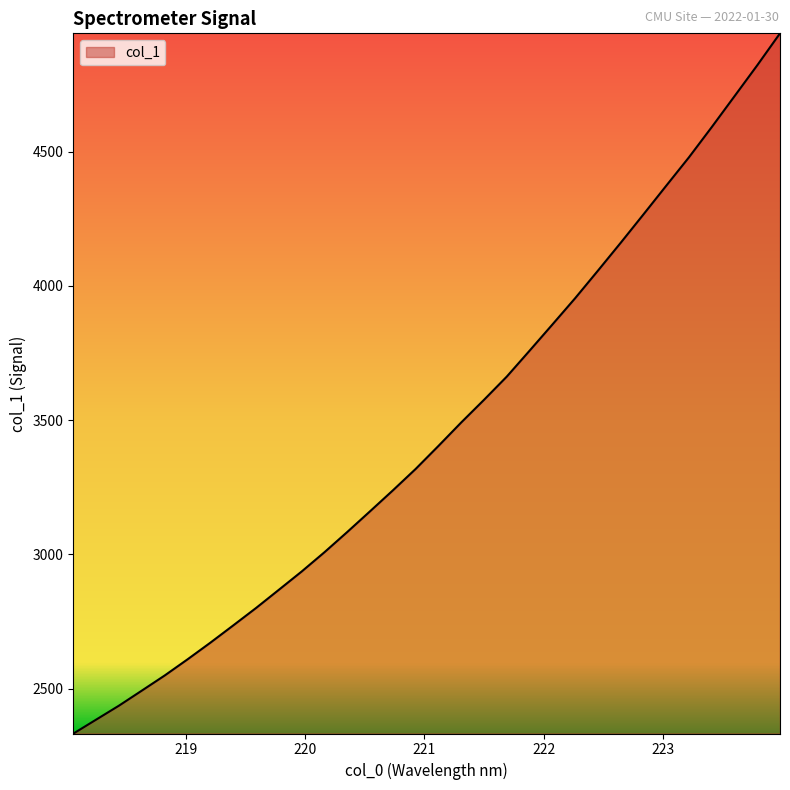

Does the chart have visible grid lines?

No